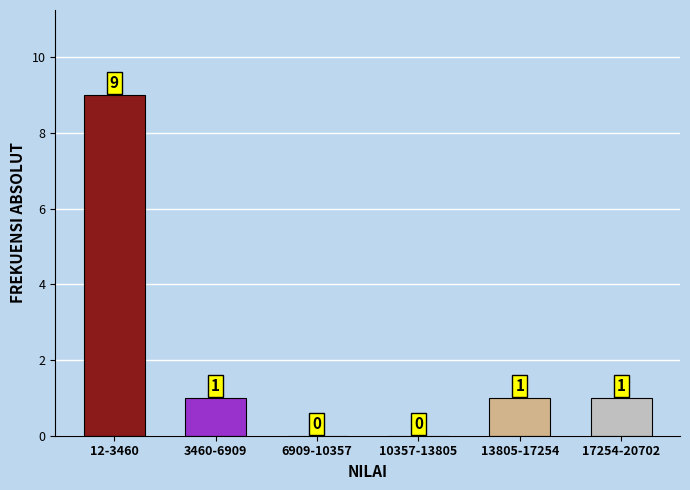

Reading right to left, transcribe all the data shown in this chart.

17254-20702=1	13805-17254=1	10357-13805=0	6909-10357=0	3460-6909=1	12-3460=9